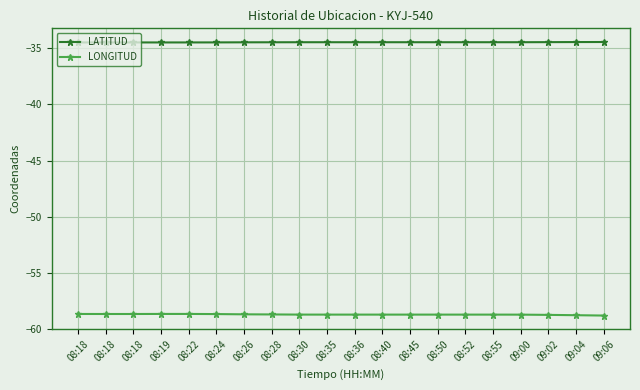

Rank the series by their maximum value, from highest to lowest.

LATITUD, LONGITUD